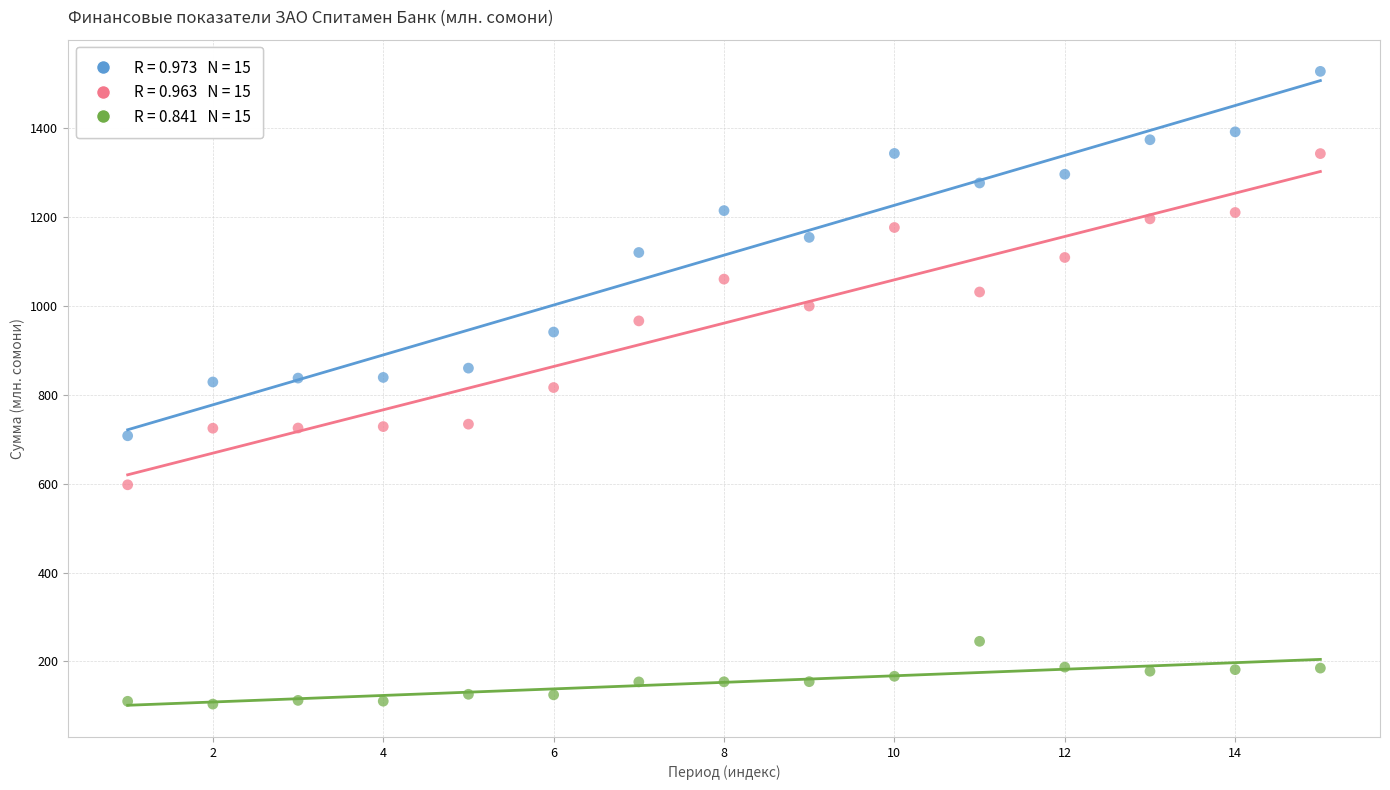

Across all data points, what is the range of Y values (max minus min)?

1424.3